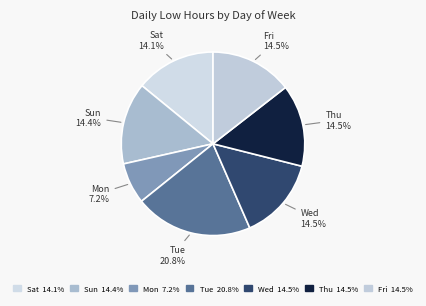

Is there a majority slice in this chart?

No